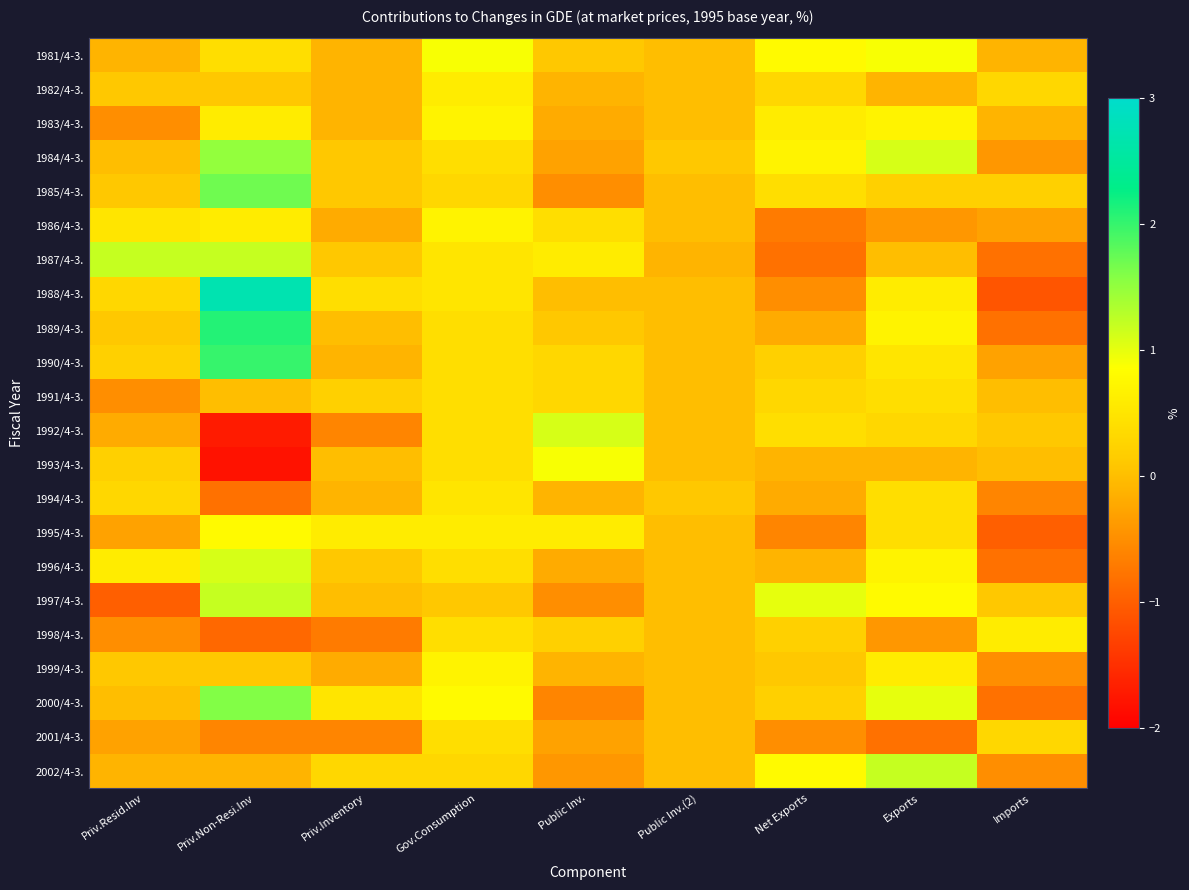

At how many categories does at least one series exceed 0?

9